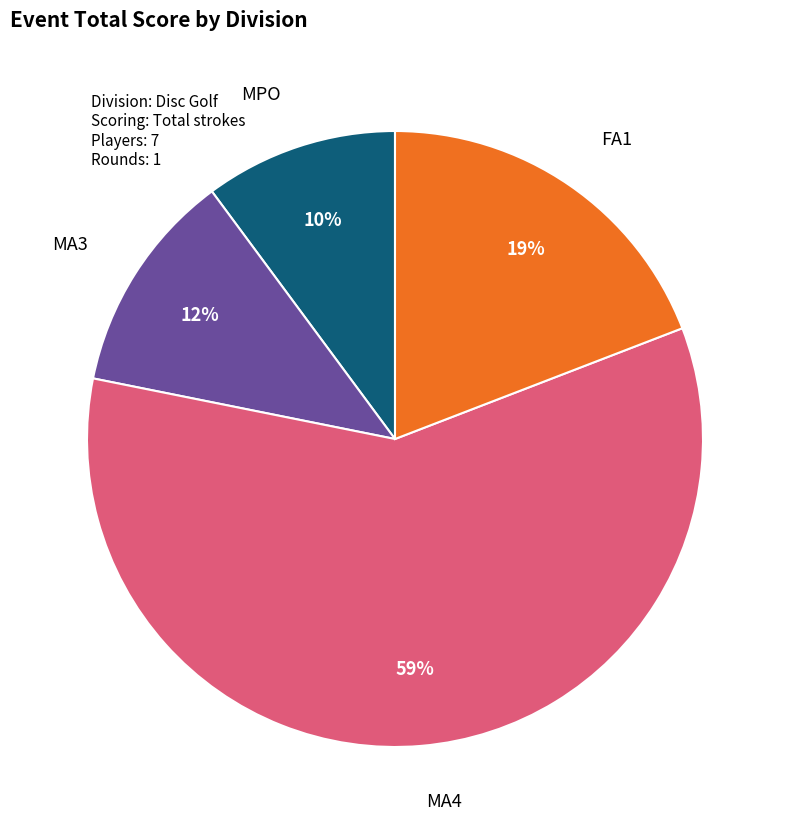

To the nearest percent, what is the average slice percentage?

25%